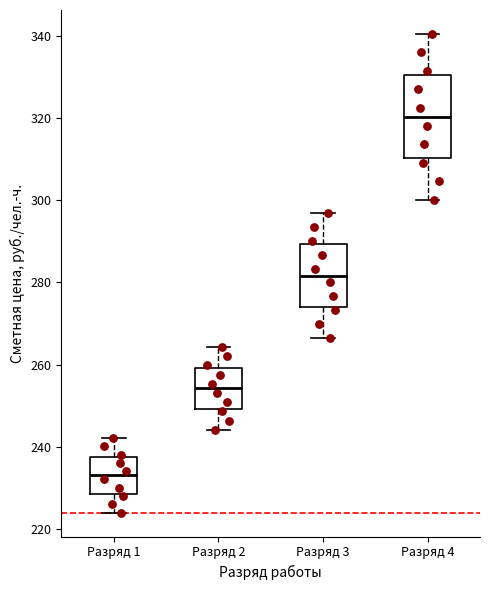

Which box has the lowest median line?

Разряд 1